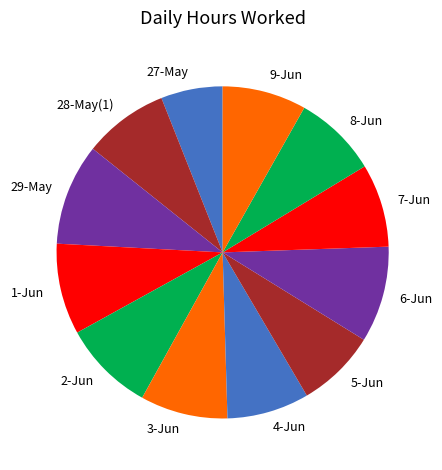

How many segments does this pie chart have?

12